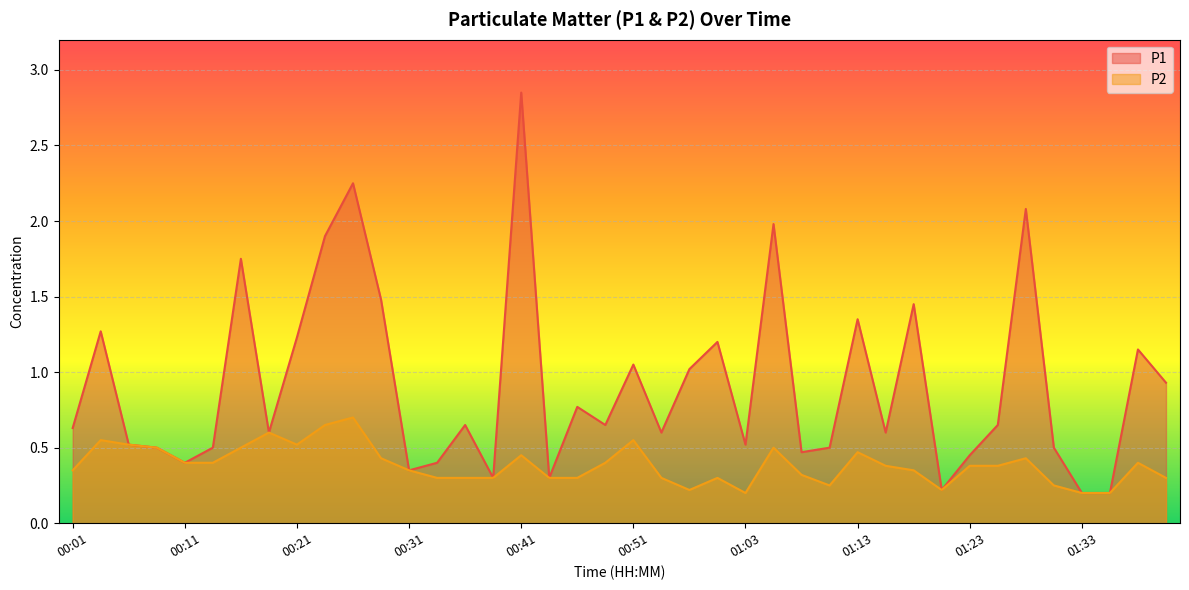

Reading left to right, transcribe all the data shown in this chart.

P1: 00:01=0.6	00:04=1.3	00:06=0.5	00:09=0.5	00:11=0.4	00:14=0.5	00:16=1.8	00:19=0.6	00:21=1.2	00:24=1.9	00:26=2.2	00:29=1.5	00:31=0.3	00:34=0.4	00:36=0.7	00:38=0.3	00:41=2.9	00:43=0.3	00:46=0.8	00:48=0.7	00:51=1.1	00:55=0.6	00:58=1.0	01:00=1.2	01:03=0.5	01:05=2.0	01:08=0.5	01:10=0.5	01:13=1.4	01:15=0.6	01:17=1.4	01:20=0.2	01:23=0.5	01:25=0.7	01:27=2.1	01:30=0.5	01:33=0.2	01:35=0.2	01:37=1.1	01:40=0.9
P2: 00:01=0.3	00:04=0.6	00:06=0.5	00:09=0.5	00:11=0.4	00:14=0.4	00:16=0.5	00:19=0.6	00:21=0.5	00:24=0.7	00:26=0.7	00:29=0.4	00:31=0.3	00:34=0.3	00:36=0.3	00:38=0.3	00:41=0.5	00:43=0.3	00:46=0.3	00:48=0.4	00:51=0.6	00:55=0.3	00:58=0.2	01:00=0.3	01:03=0.2	01:05=0.5	01:08=0.3	01:10=0.2	01:13=0.5	01:15=0.4	01:17=0.3	01:20=0.2	01:23=0.4	01:25=0.4	01:27=0.4	01:30=0.2	01:33=0.2	01:35=0.2	01:37=0.4	01:40=0.3